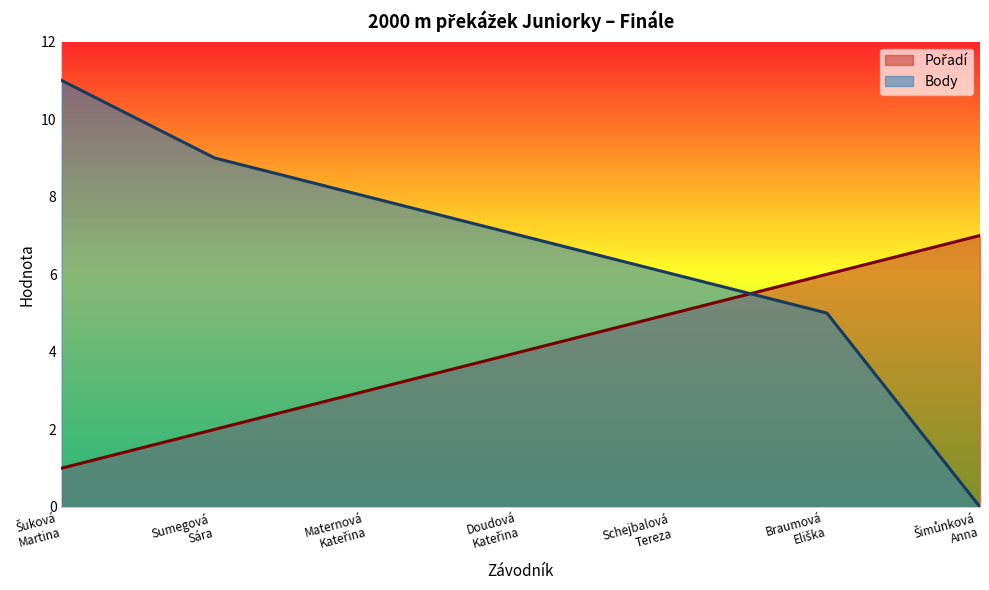

The value of Pořadí at Šuková
Martina is 1. True or false?

False